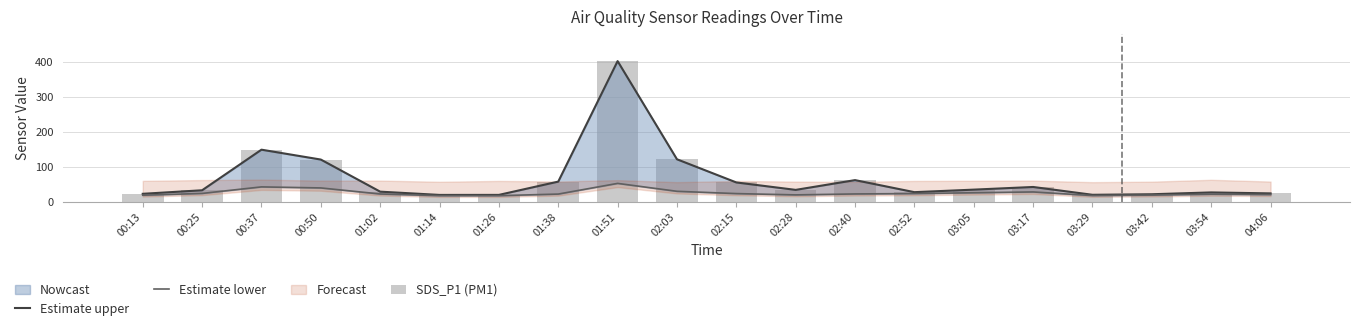

What is the greatest value displayed?

402.2